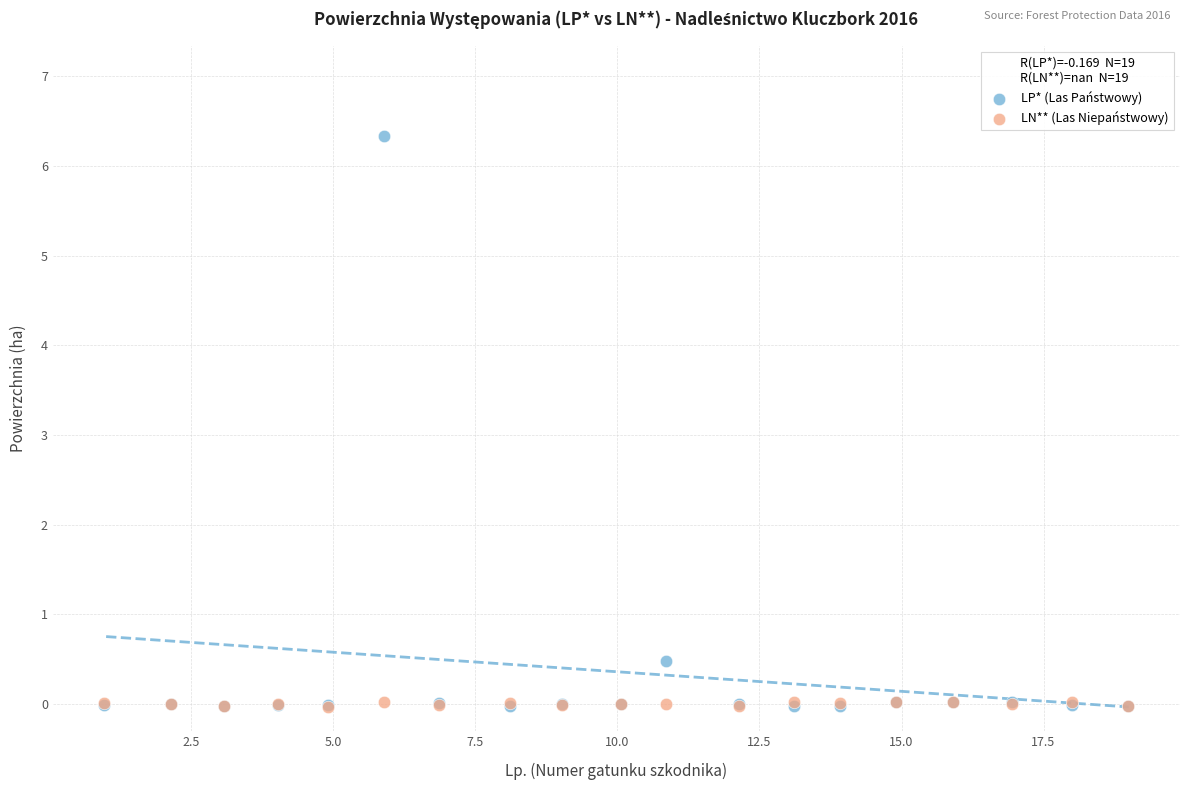

In the LP* (Las Państwowy) series, what Y value is closest to 3?

0.5